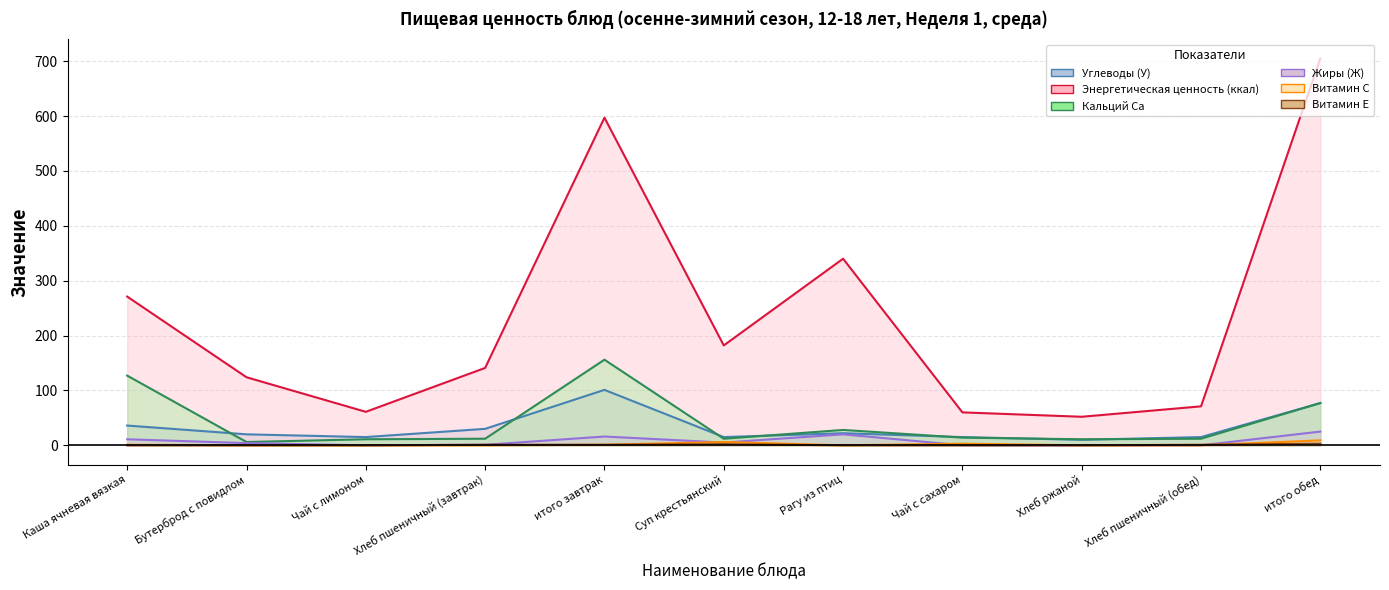

Does the chart have visible grid lines?

Yes